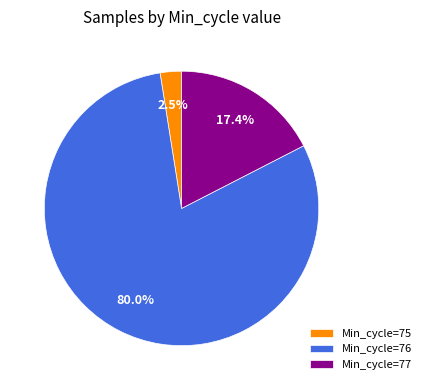

Which category has the biggest portion of the pie?

Min_cycle=76